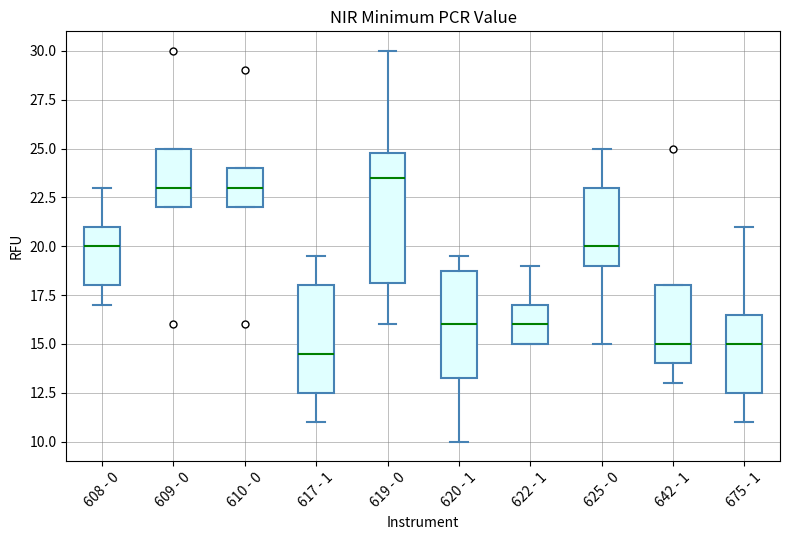

Which box's median line is the highest?

619 - 0